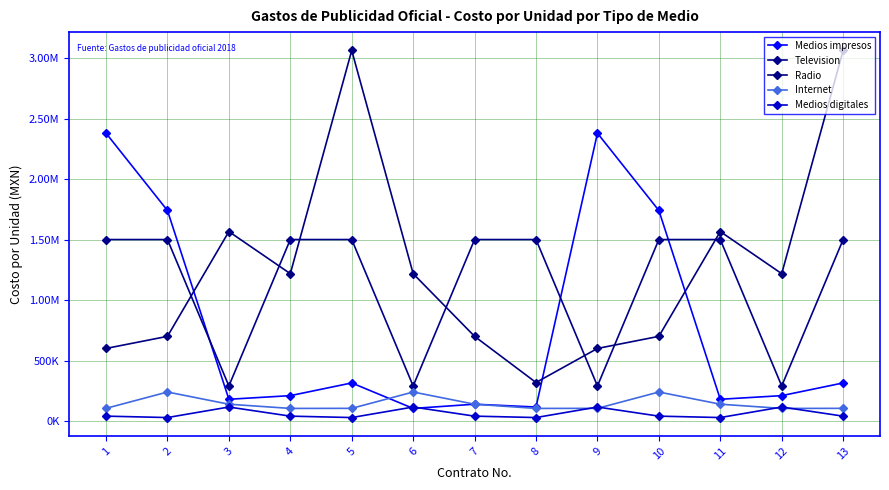

Is this an area chart (filled region under the line)?

No